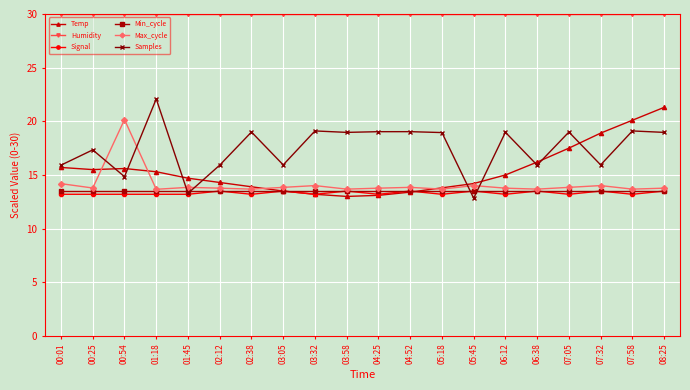

What is the maximum value shown in the chart?

30.0